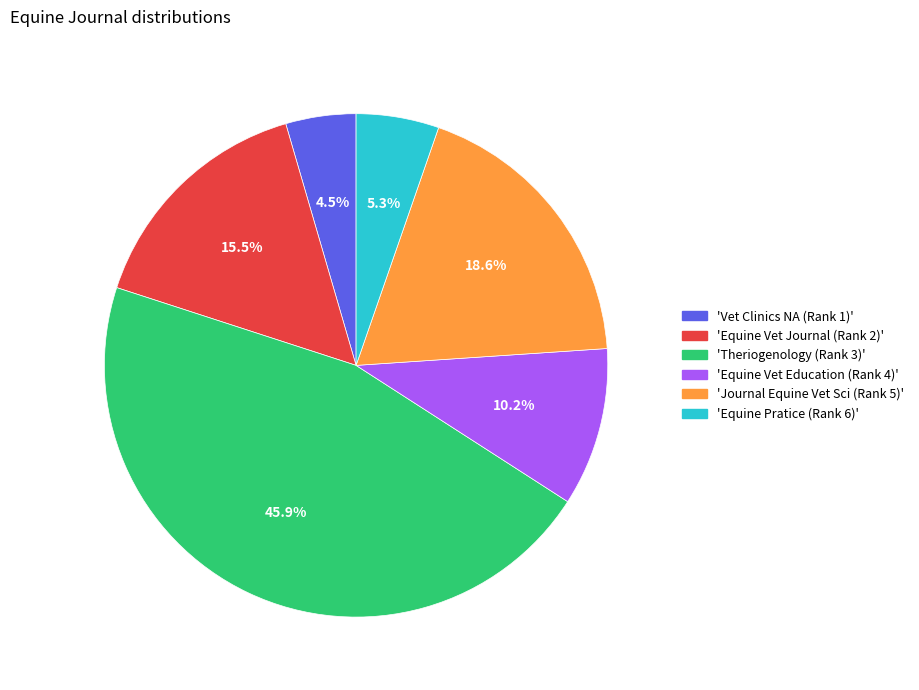

Is the sum of 'Vet Clinics NA (Rank 1)' and 'Equine Vet Journal (Rank 2)' greater than half?

No